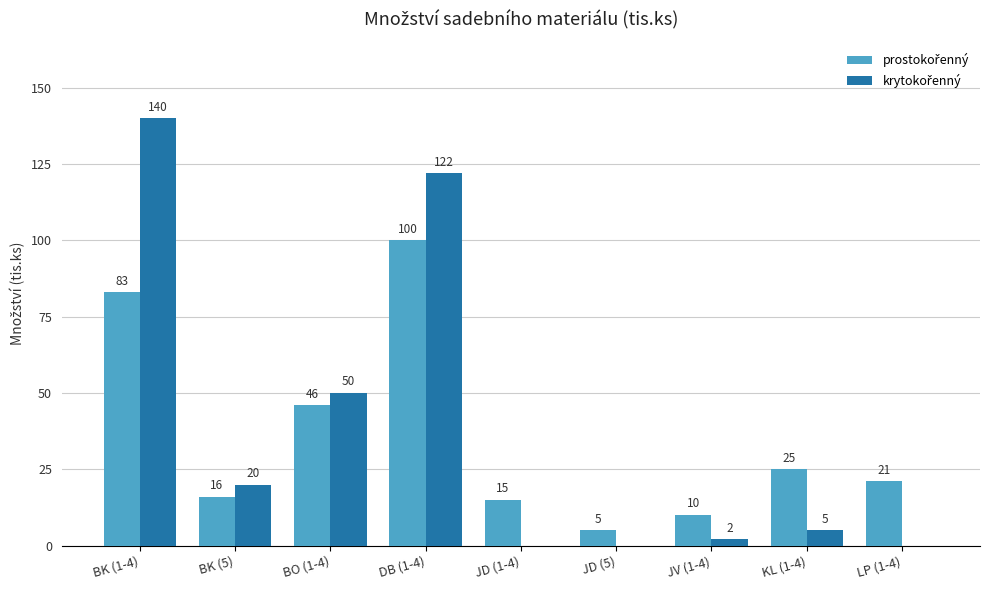

At which category does the chart reach its peak across all series?

BK (1-4)